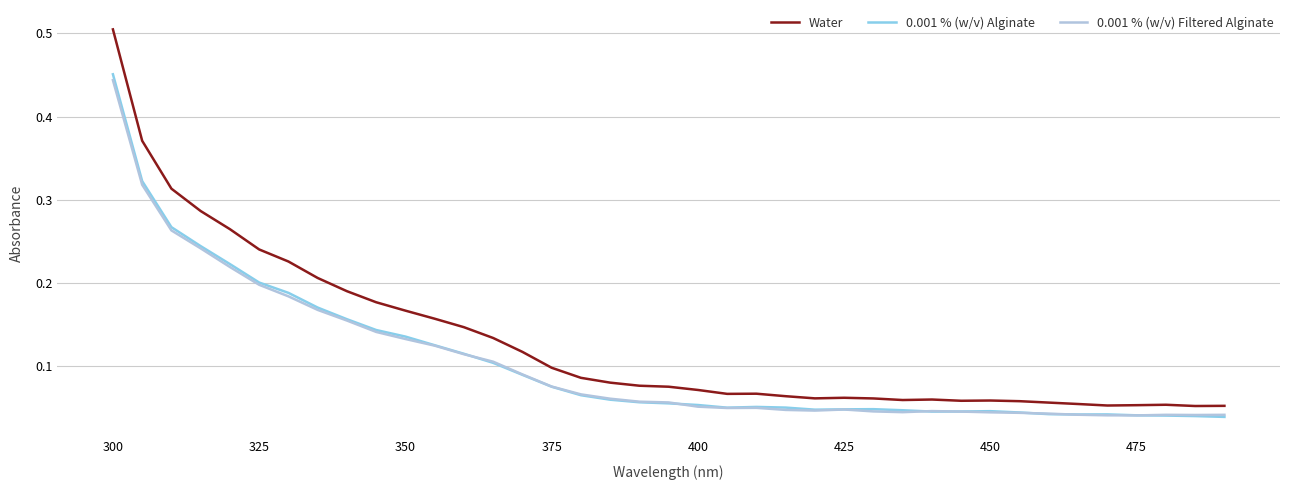

List the series in order of their peak value, lowest first.

0.001 % (w/v) Filtered Alginate, 0.001 % (w/v) Alginate, Water